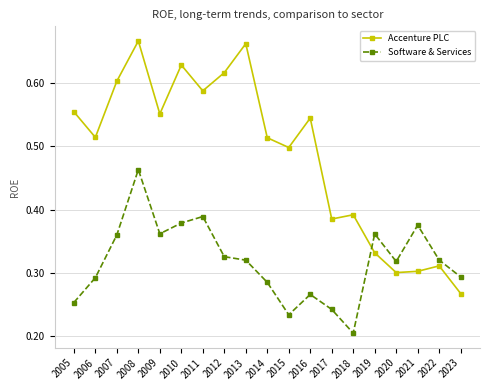

True or false: Accenture PLC has more than 0 interior local peaks.

True